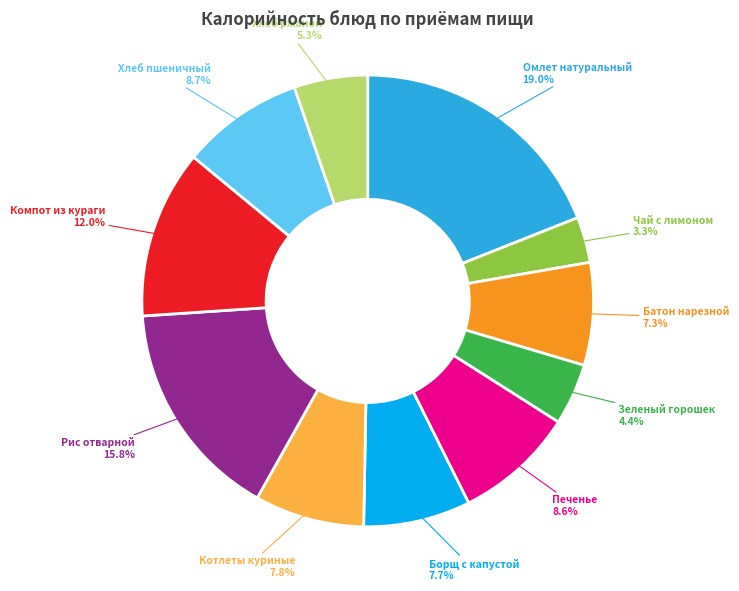

Is there a majority slice in this chart?

No